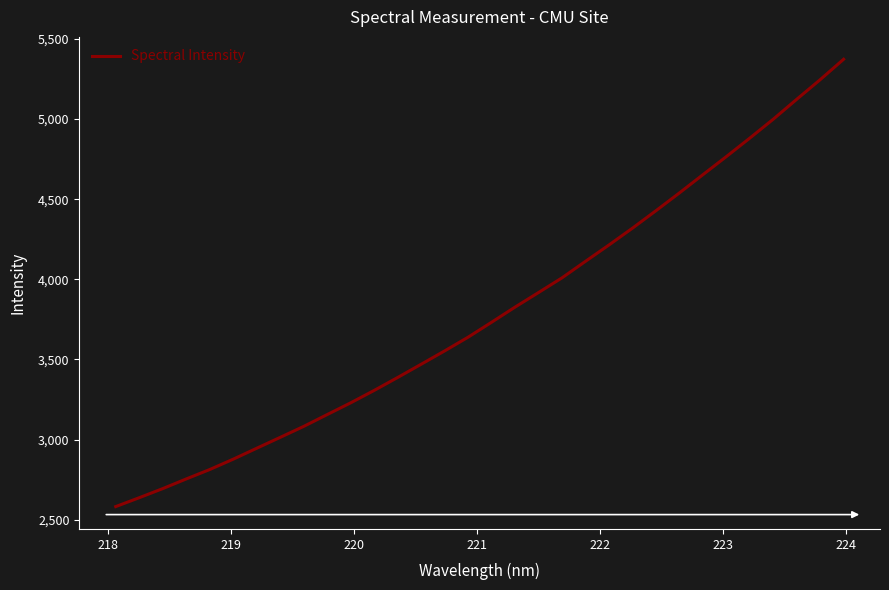

What is the minimum value shown in the chart?

2581.5